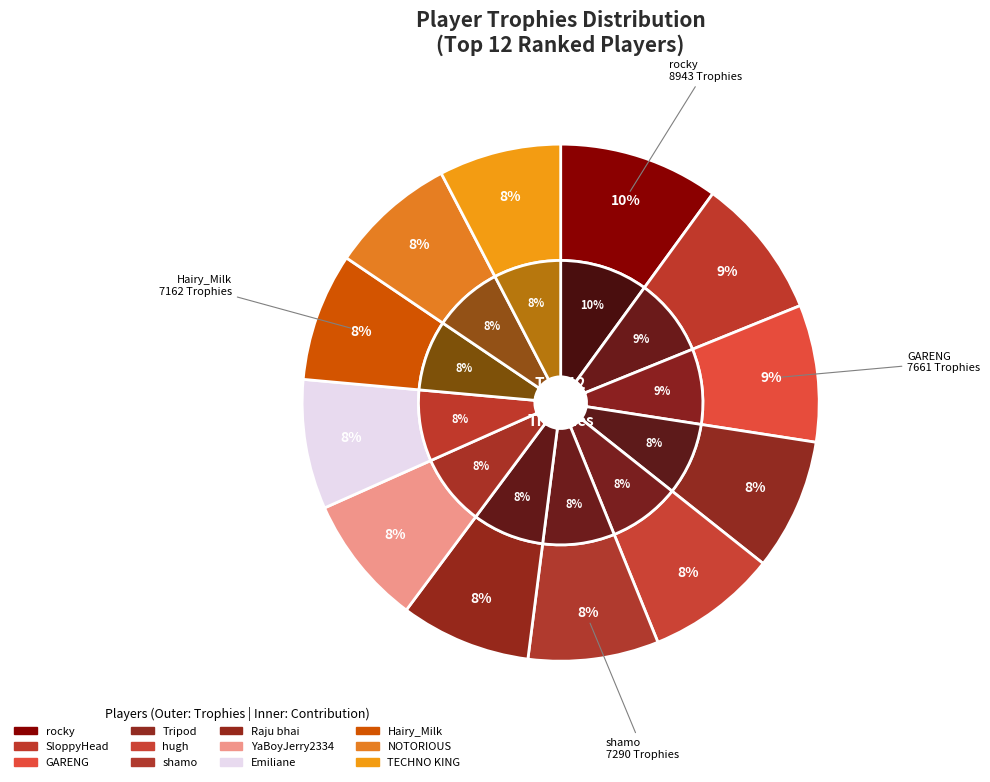

Rank the categories by value from highest to lowest.

rocky, SloppyHead, GARENG, Tripod, hugh, shamo, Raju bhai, YaBoyJerry2334, Emiliane, Hairy_Milk, NOTORIOUS, TECHNO KING